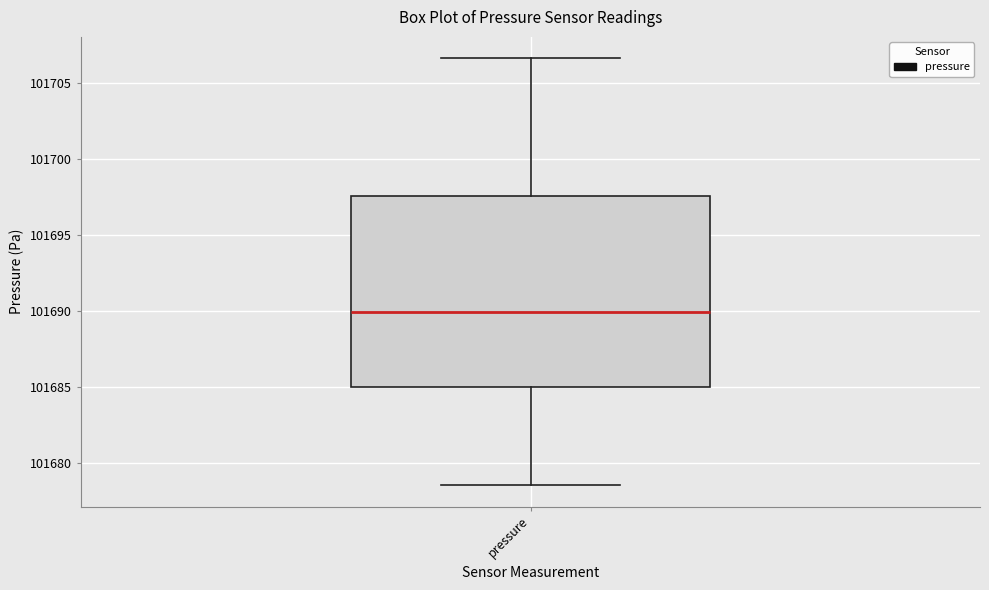

Read this box plot against the y-axis: the position of the median line, the range covered by the box, and the ends of both whiskers. The values are not printed on the chart, so give them approximately, as read against the axis.

median 101690.0, box 101685.0 to 101697.5, whiskers 101678.5 to 101706.5